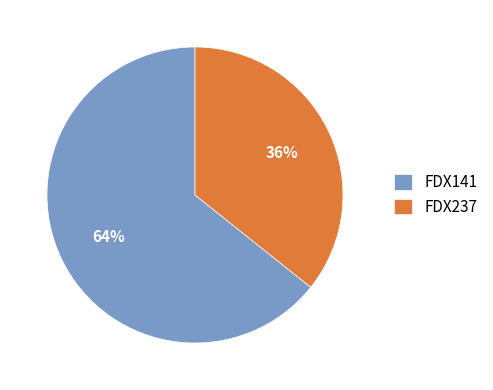

To the nearest percent, what portion does FDX237 represent?

36%